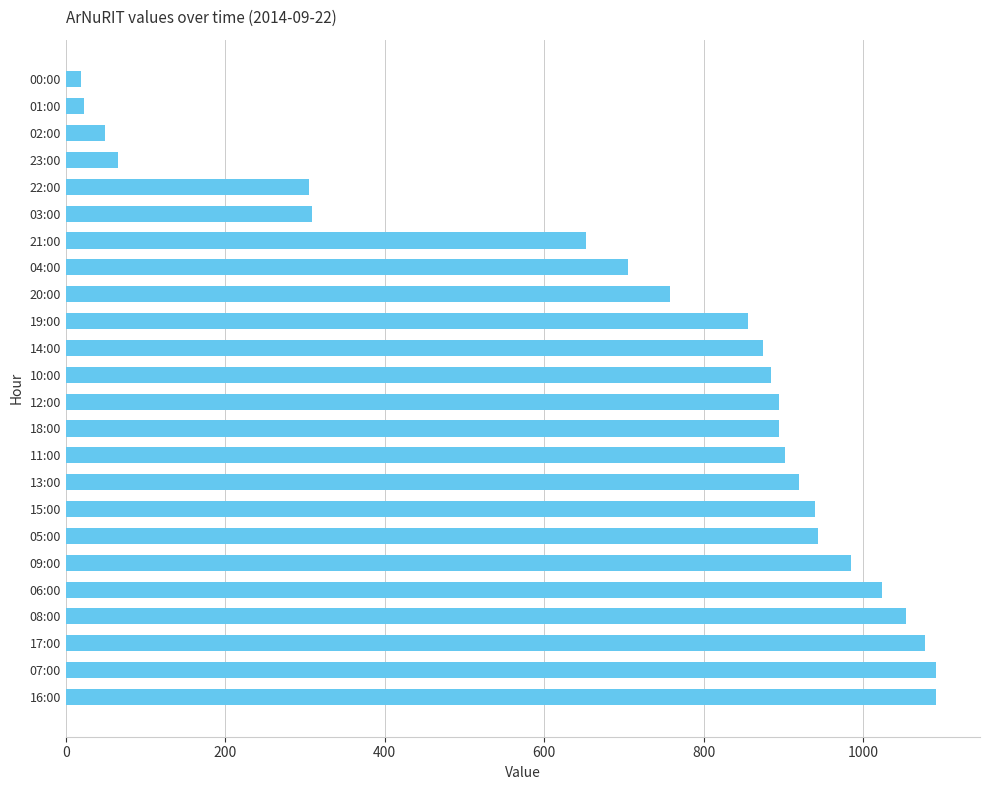

What is the difference between the maximum and minimum values?

1073